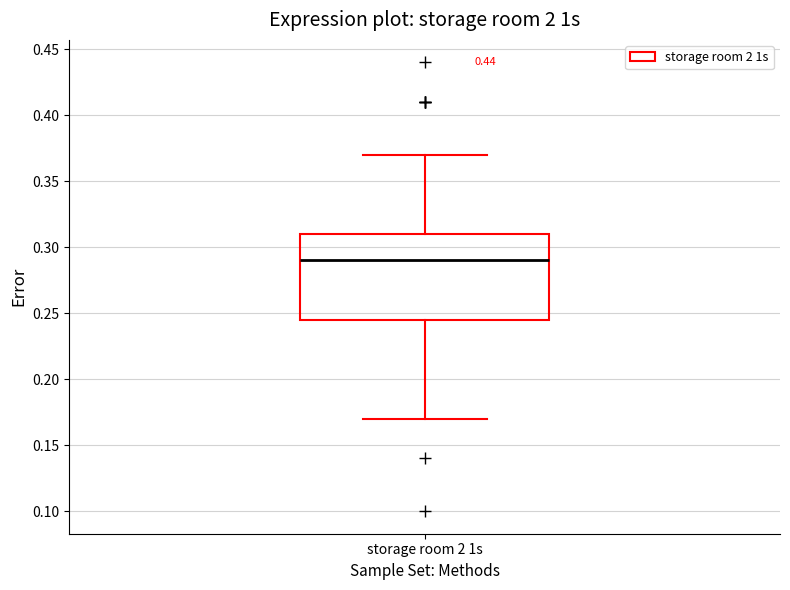

Where does the lower whisker of the box for storage room 2 1s end on the y-axis? The values are not printed on the chart, so give them approximately, as read against the axis.

0.170